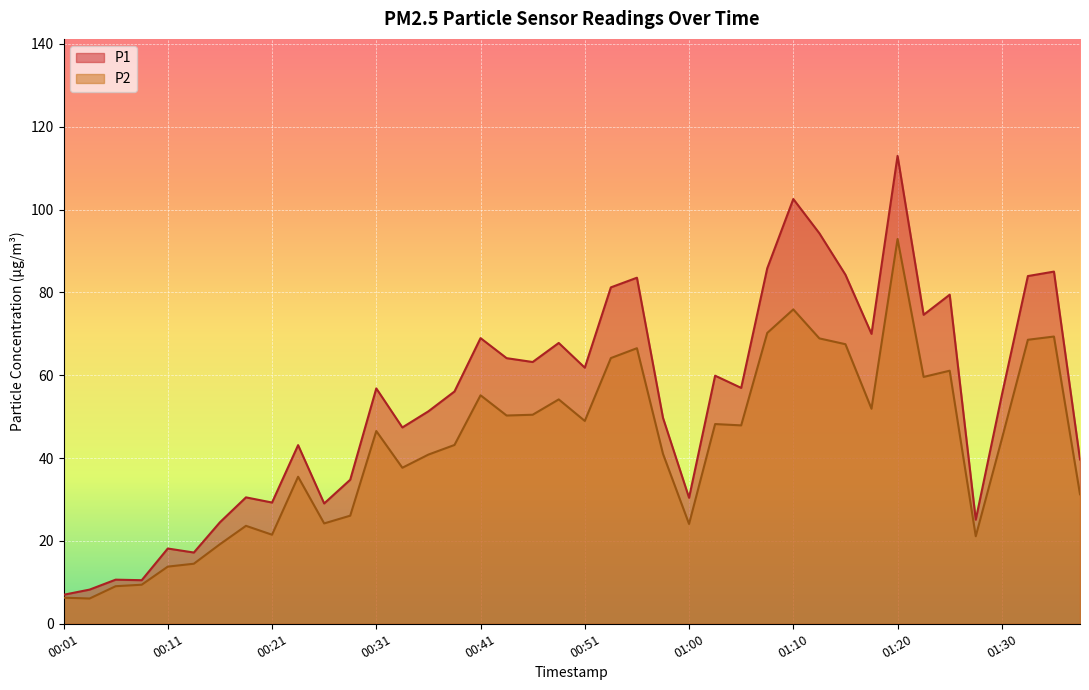

Which label corresponds to the largest value in the chart?

01:20